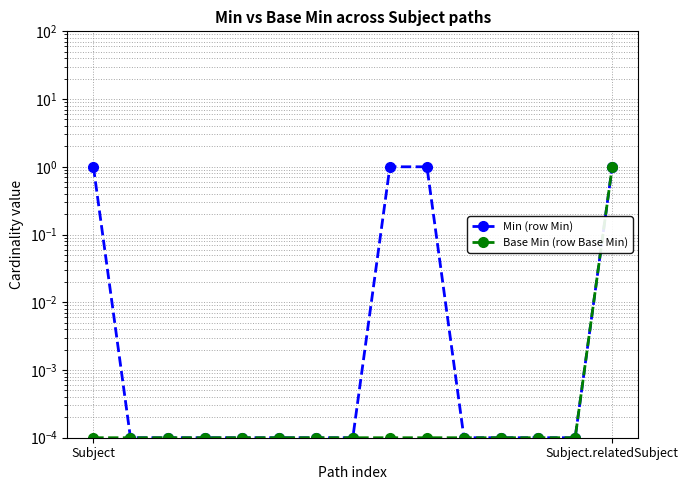

Reading right to left, what are all the values shown in this chart?

Min (row Min): 1.0	0.0	0.0	0.0	0.0	1.0	1.0	0.0	0.0	0.0	0.0	0.0	0.0	0.0	1.0
Base Min (row Base Min): 1.0	0.0	0.0	0.0	0.0	0.0	0.0	0.0	0.0	0.0	0.0	0.0	0.0	0.0	0.0